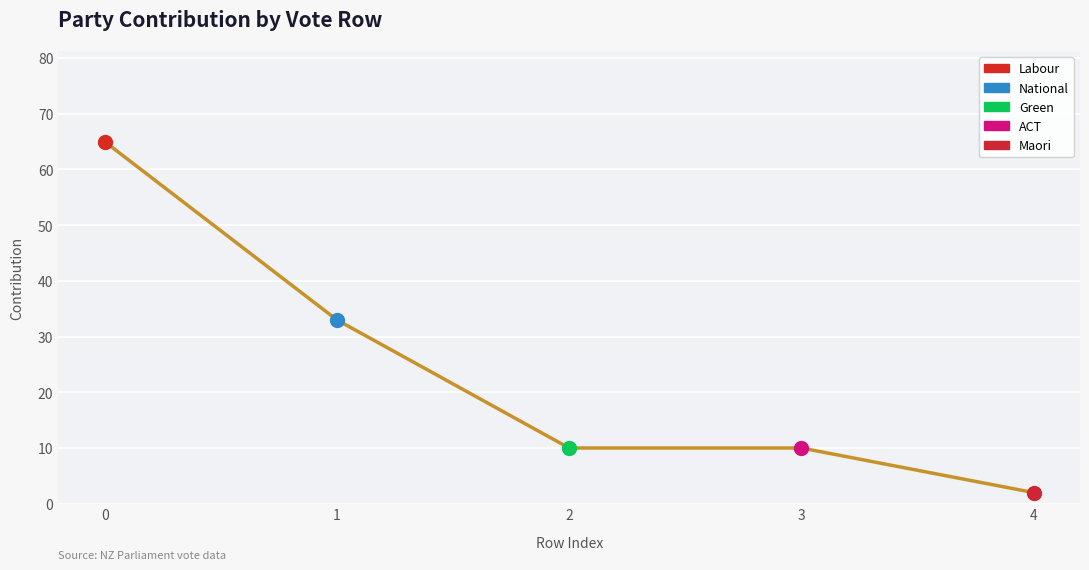

True or false: the data shows 16 at 2.

False